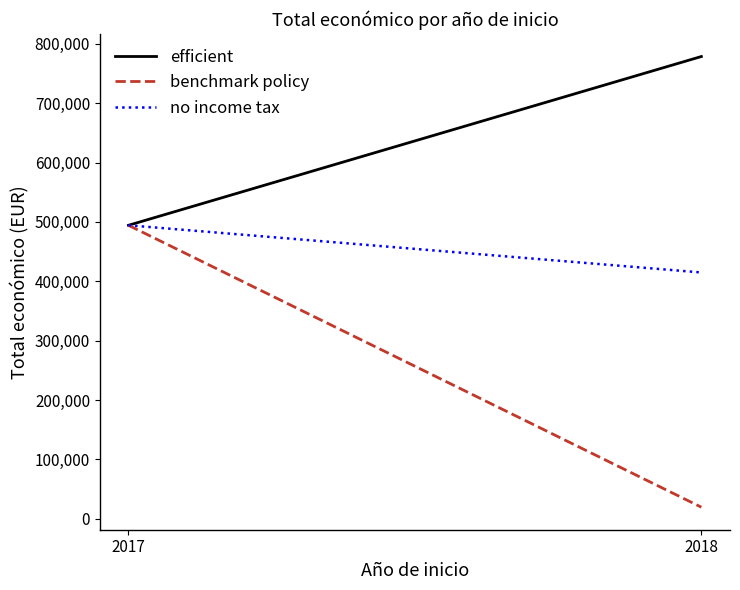

What is the sum of all benchmark policy values?

513734